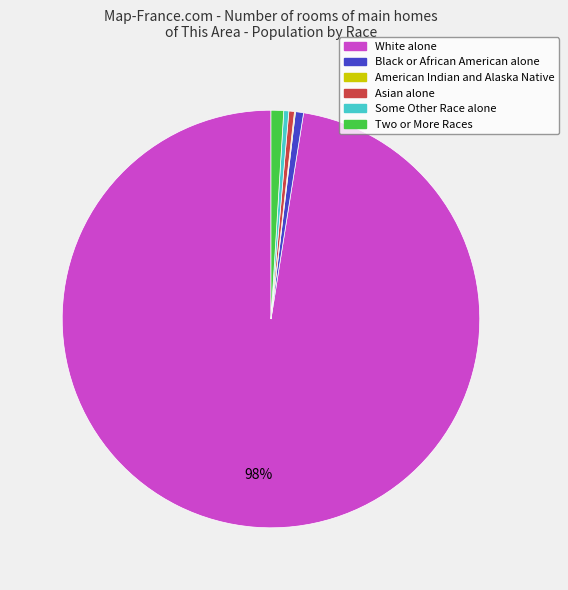

To the nearest percent, what is the average slice percentage?

17%